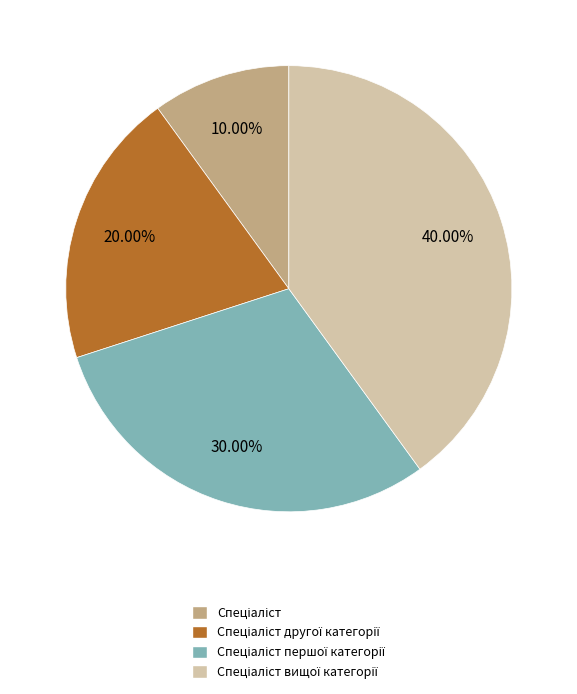

Is there any slice that represents more than half of the pie?

No